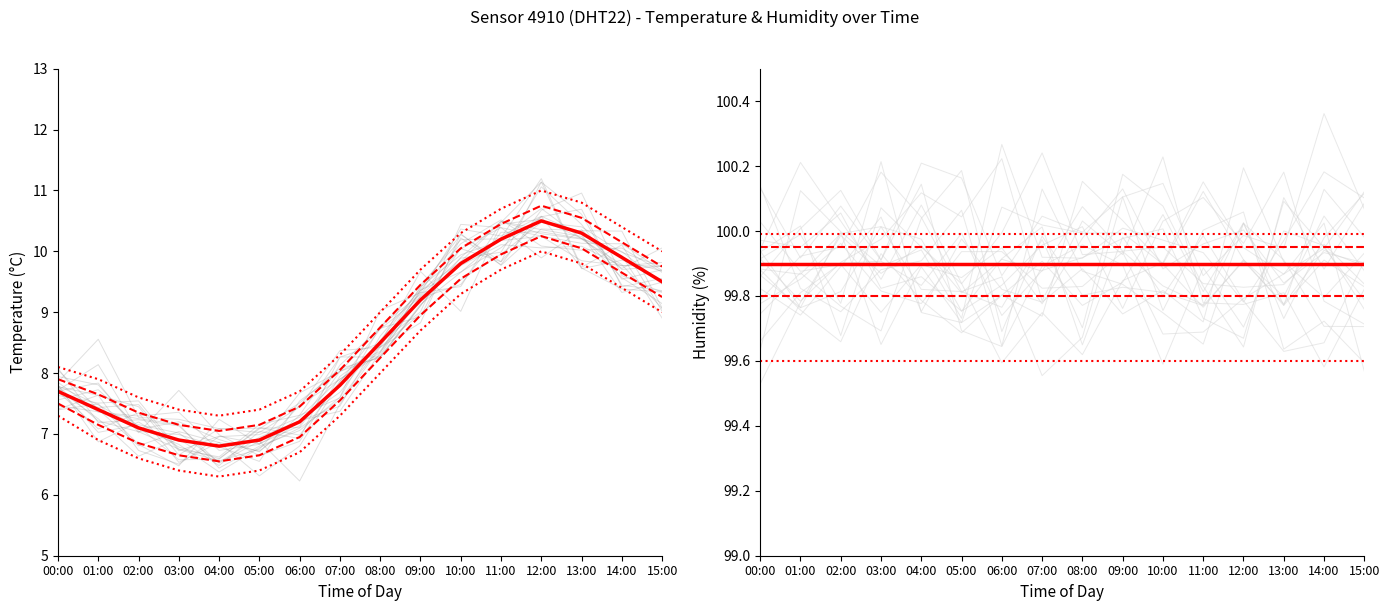

List the labels in order of value, largest first.

12:00, 13:00, 11:00, 14:00, 10:00, 15:00, 09:00, 08:00, 07:00, 00:00, 01:00, 06:00, 02:00, 03:00, 05:00, 04:00